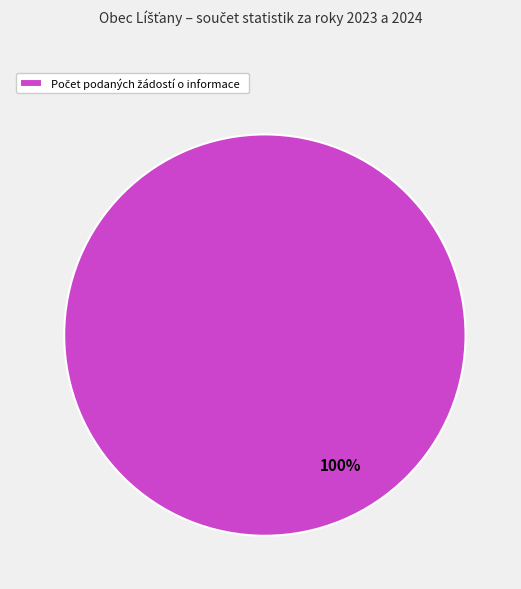

Is there any slice that represents more than half of the pie?

Yes